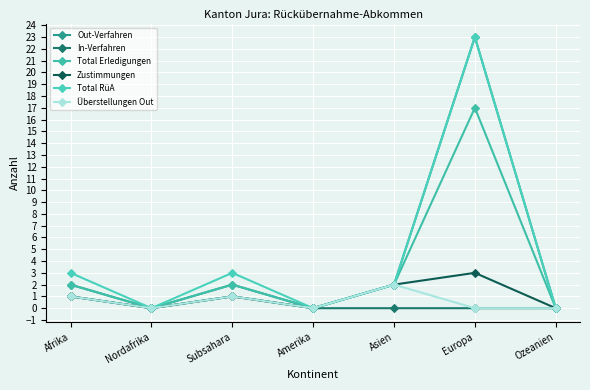

What is the label of the 7th point from the right?

Afrika